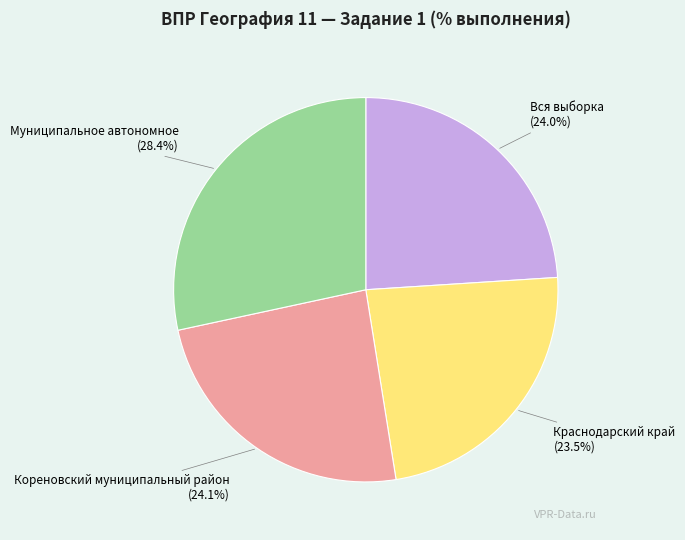

What is the largest slice in the pie chart?

Муниципальное автономное